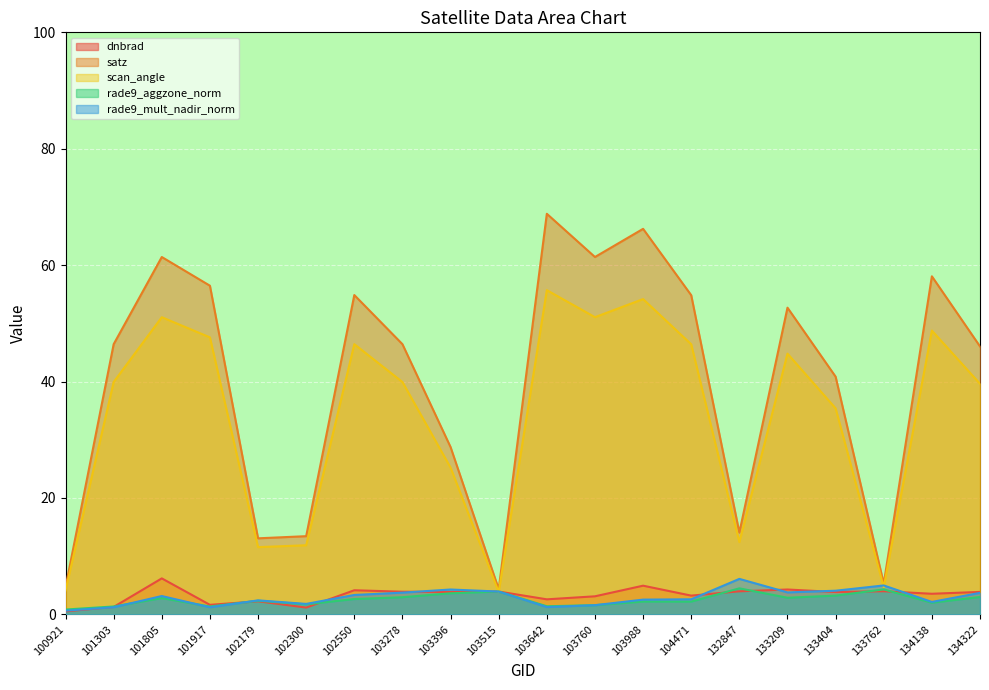

Reading right to left, what are all the values shown in this chart?

dnbrad: 3.9	3.5	4.0	3.8	4.3	4.0	3.2	4.9	3.1	2.6	3.9	3.8	3.9	4.1	1.2	2.3	1.6	6.2	1.3	0.5
satz: 46.0	58.1	5.3	40.8	52.7	14.1	54.8	66.2	61.4	68.8	4.3	28.7	46.4	54.9	13.4	13.1	56.5	61.4	46.4	4.7
scan_angle: 39.6	48.8	4.7	35.4	44.8	12.4	46.4	54.2	51.1	55.7	3.8	25.2	39.9	46.4	11.9	11.6	47.6	51.1	39.9	4.1
rade9_aggzone_norm: 3.0	2.0	4.3	3.2	2.9	4.5	2.2	2.2	1.6	1.4	3.9	3.6	2.9	2.6	1.7	2.3	1.4	2.8	1.4	0.8
rade9_mult_nadir_norm: 3.7	2.1	5.0	4.1	3.8	6.1	2.6	2.5	1.6	1.3	3.9	4.3	3.7	3.3	1.8	2.4	1.2	3.2	1.2	0.6